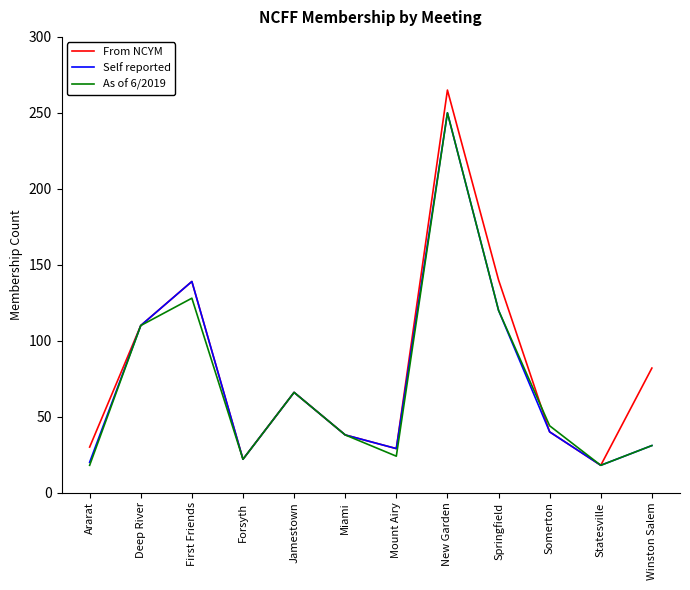

At which label is As of 6/2019 closest to 134?

First Friends